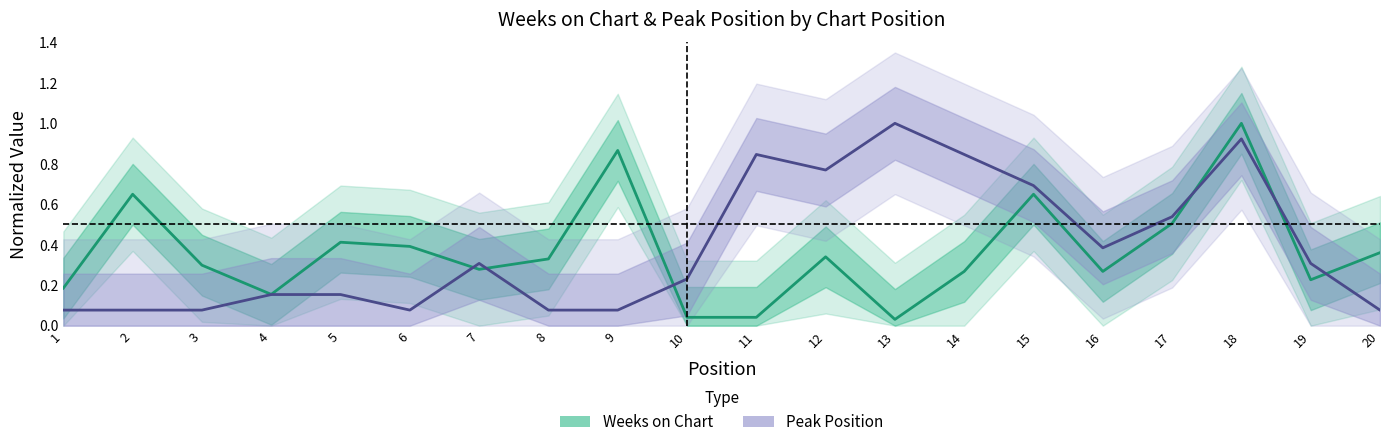

At which category is the sum across all series the highest?

18